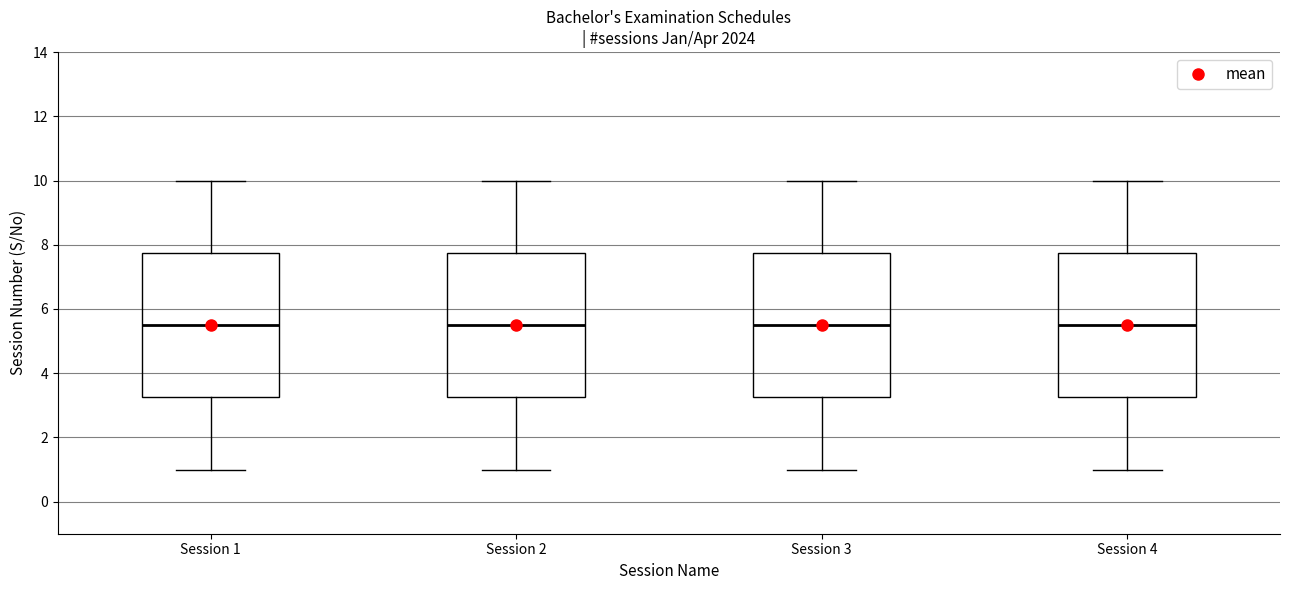

Reading left to right, read every box against the y-axis: the position of its median line, the range the box covers, and the ends of its whiskers. The values are not printed on the chart, so give them approximately, as read against the axis.

Session 1: median 5.6, box 3.2 to 7.8, whiskers 1.0 to 10.0
Session 2: median 5.6, box 3.2 to 7.8, whiskers 1.0 to 10.0
Session 3: median 5.6, box 3.2 to 7.8, whiskers 1.0 to 10.0
Session 4: median 5.6, box 3.2 to 7.8, whiskers 1.0 to 10.0